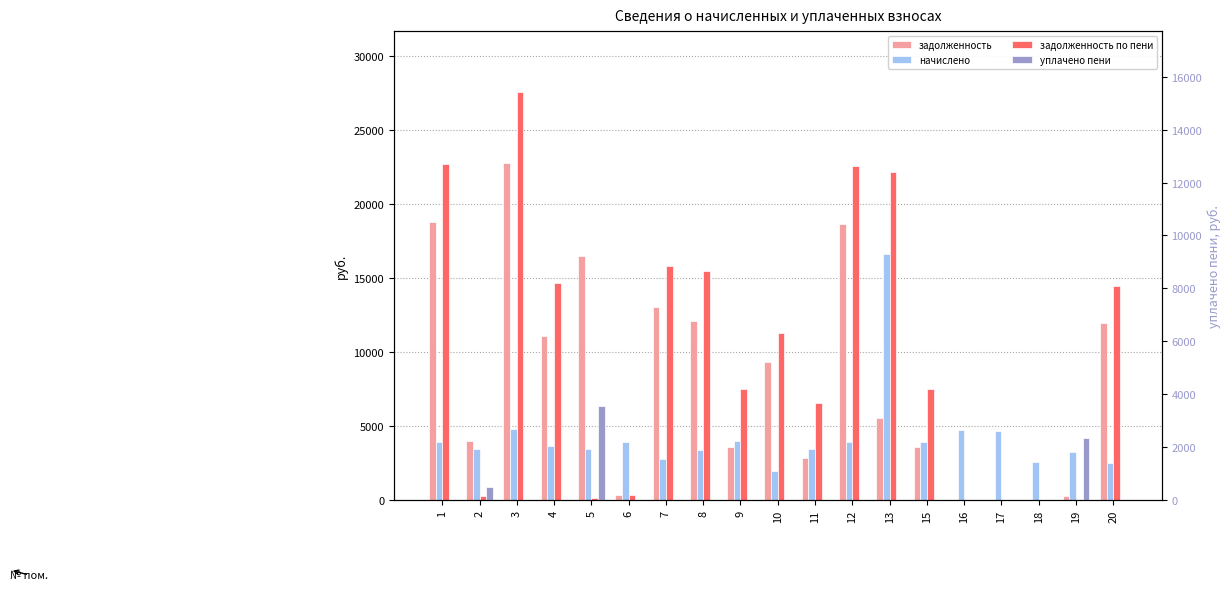

What is the total value across all series at 19?

5816.5